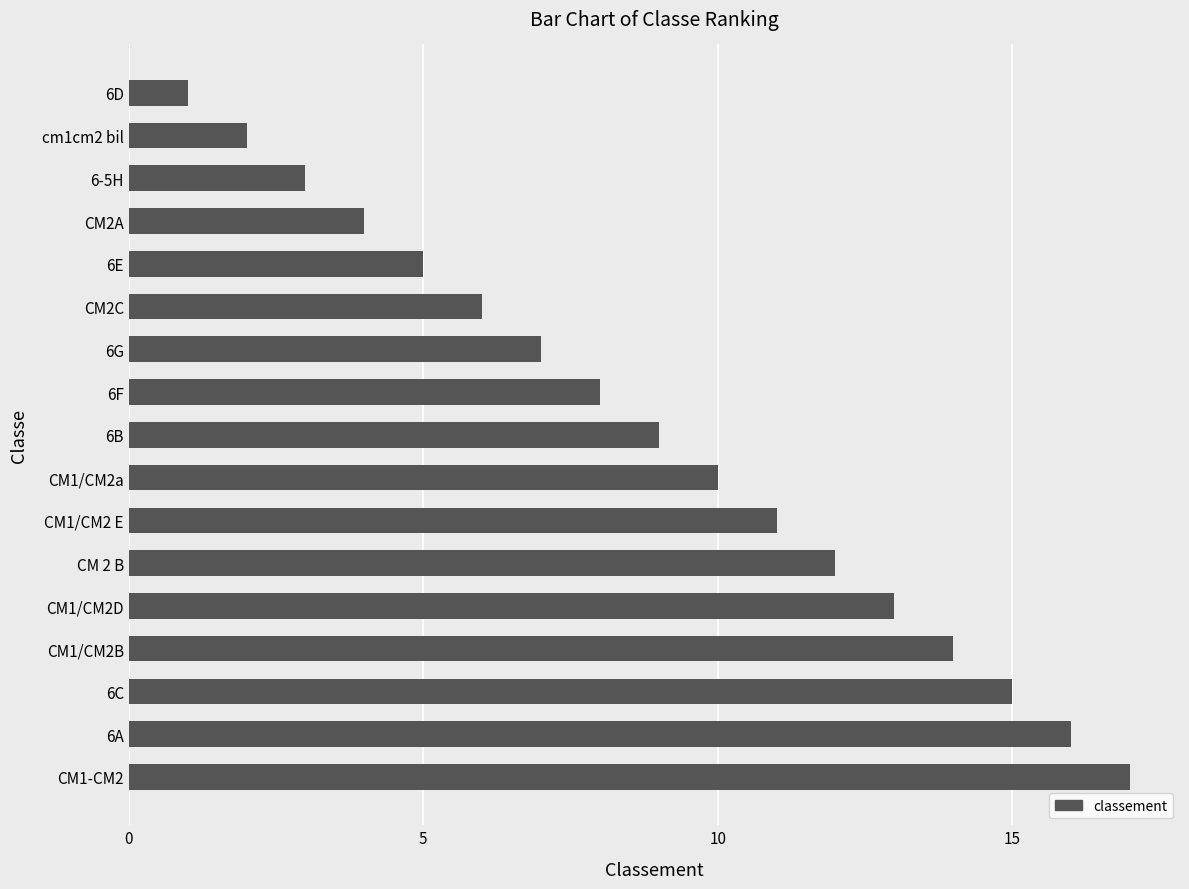

What is the smallest value displayed?

1